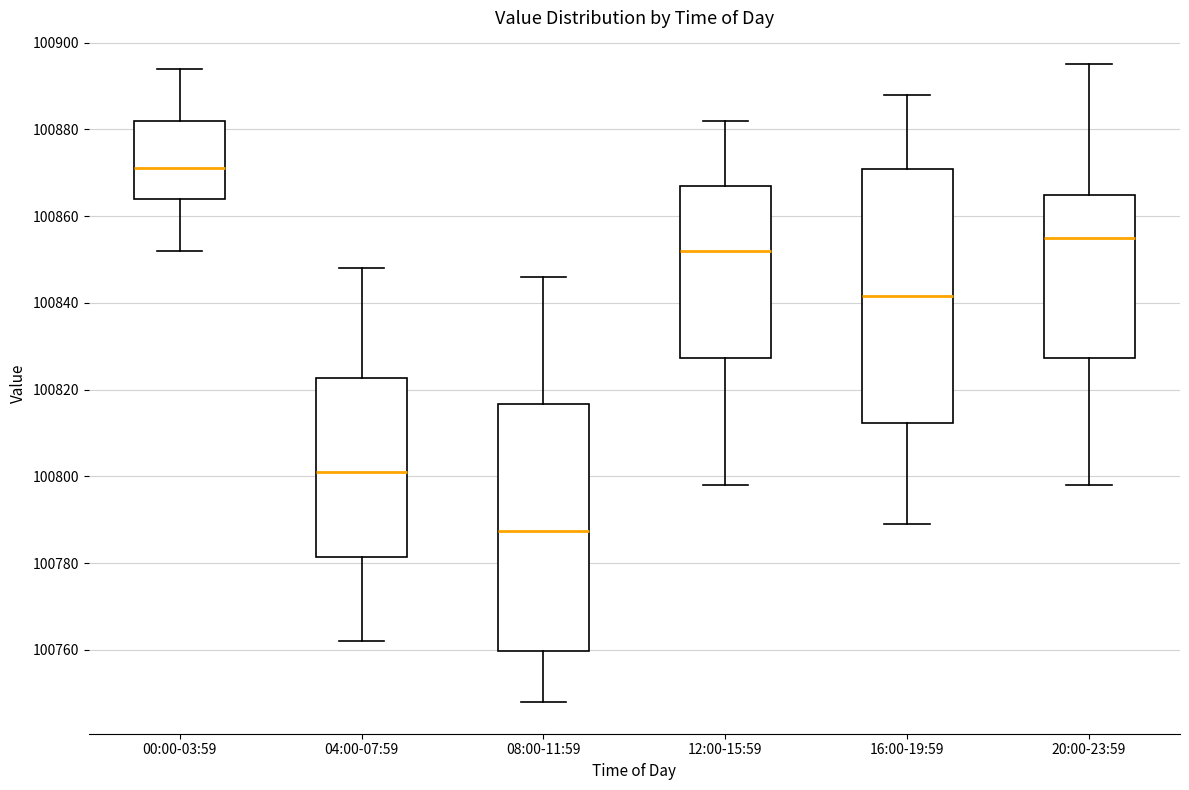

Which box has the highest median line?

00:00-03:59